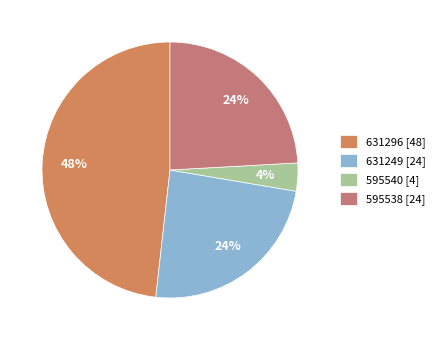

Which slice is the smallest?

595540